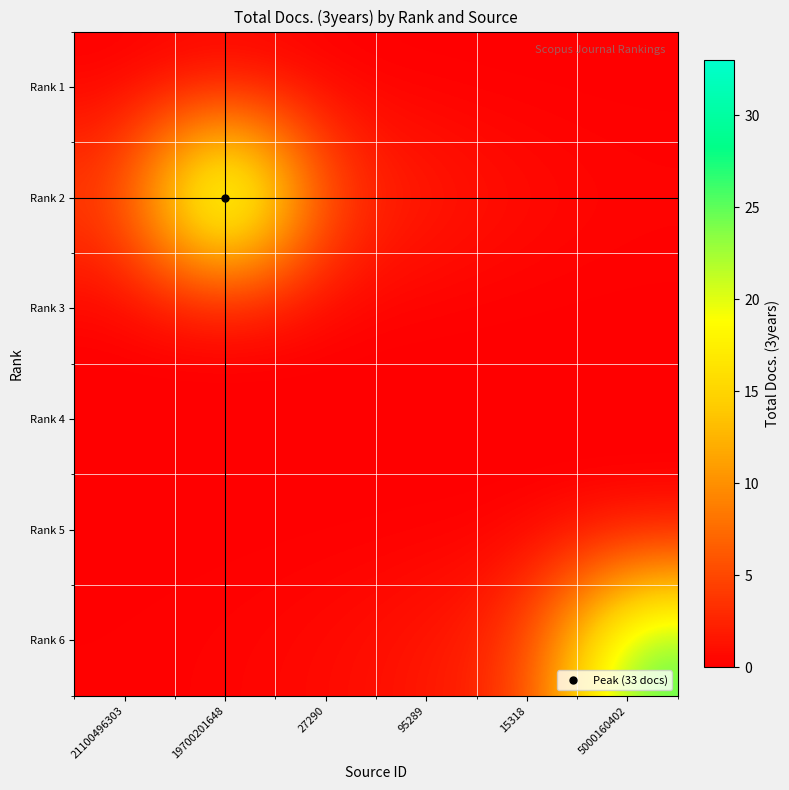

Reading right to left, what are all the values shown in this chart?

Rank 1: 5000160402=0.0	15318=0.0	95289=0.0	27290=0.0	19700201648=0.0	21100496303=0.0
Rank 2: 5000160402=0.4	15318=0.9	95289=2.0	27290=4.4	19700201648=33.0	21100496303=4.4
Rank 3: 5000160402=0.0	15318=0.0	95289=0.0	27290=0.0	19700201648=0.0	21100496303=0.0
Rank 4: 5000160402=0.0	15318=0.0	95289=0.0	27290=0.0	19700201648=0.0	21100496303=0.0
Rank 5: 5000160402=0.0	15318=0.0	95289=0.0	27290=0.0	19700201648=0.0	21100496303=0.0
Rank 6: 5000160402=26.0	15318=3.5	95289=1.6	27290=0.7	19700201648=0.3	21100496303=0.1